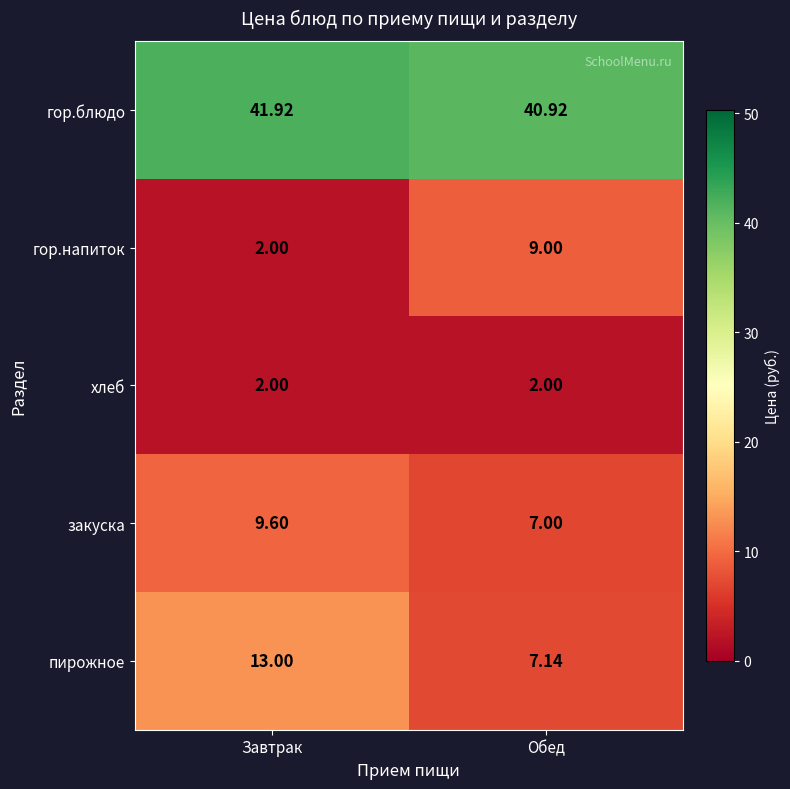

At which label does гор.блюдо reach its peak?

Завтрак